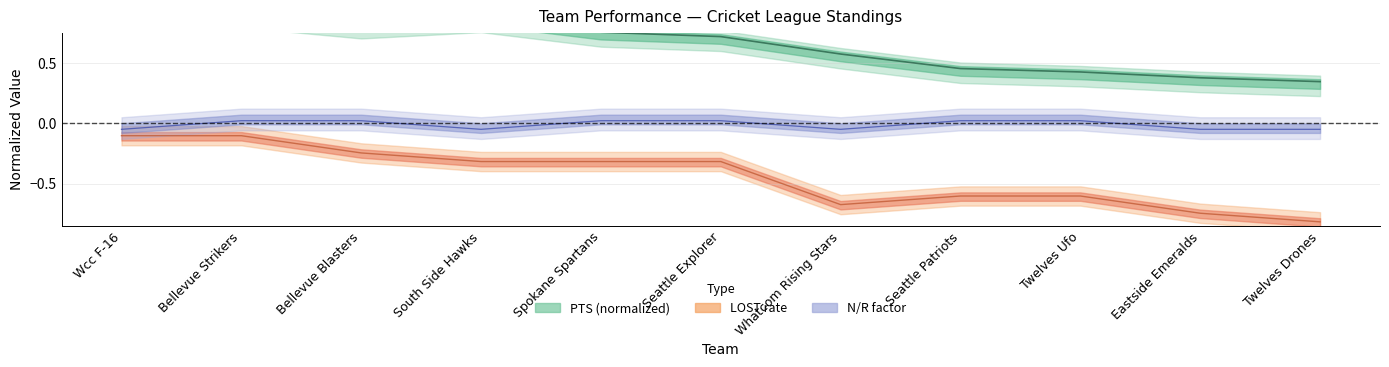

True or false: N_R has more than 2 points higher than both neighbors.

False